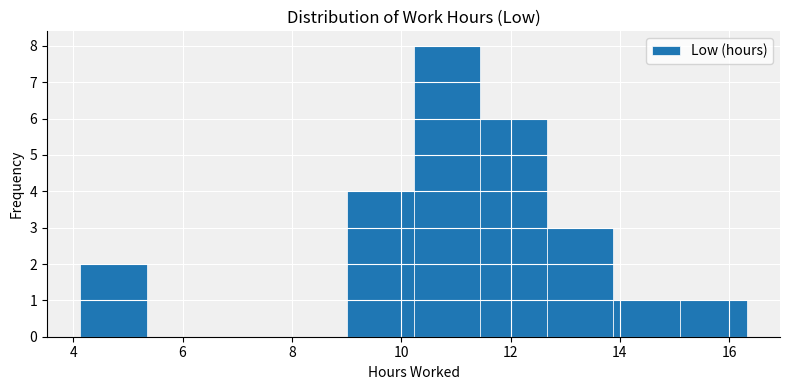

How tall is the bar that spans 9.0 to 10.2 on the x-axis? Neither the bar edges nor the heights are printed on the chart, so give them approximately, as read against the axes.

4